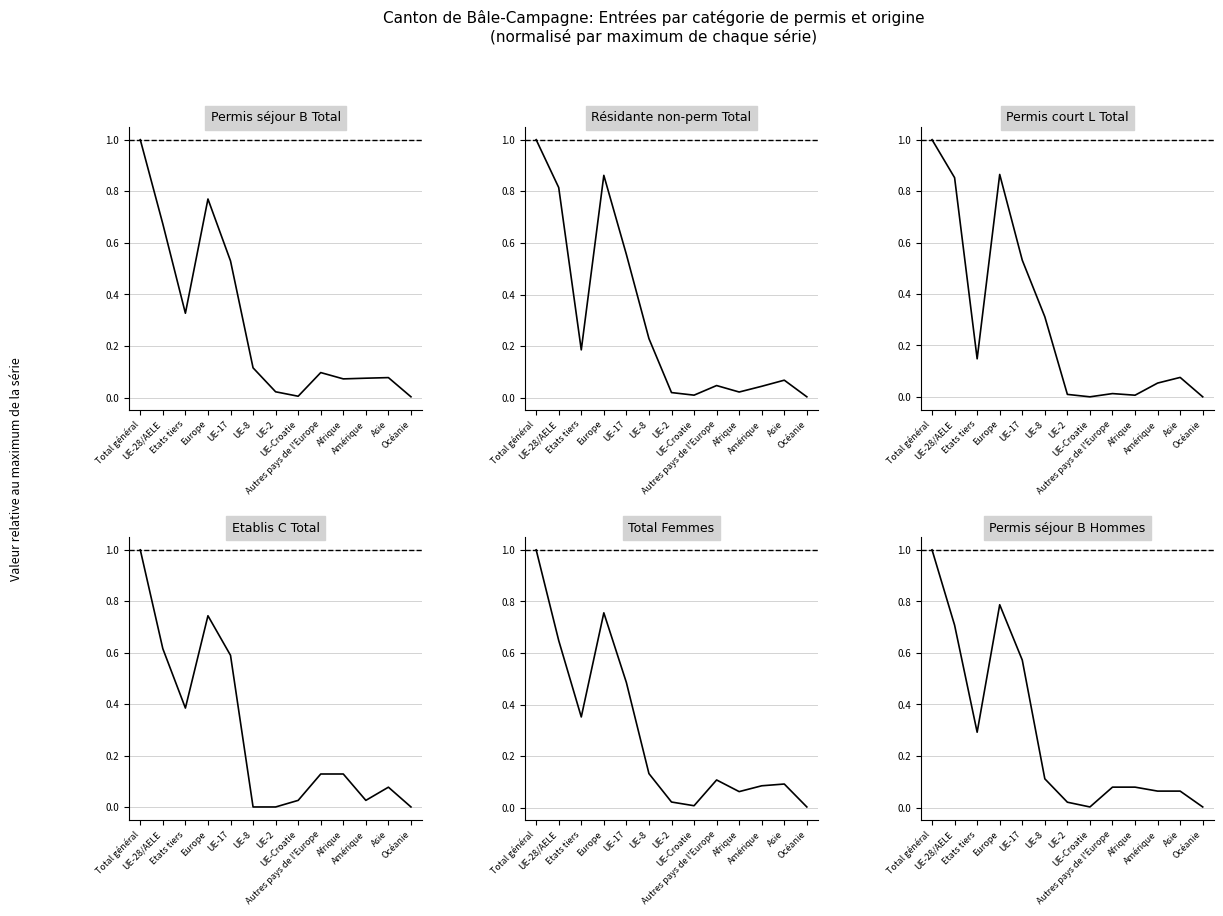

Is it true that Etablis C Total equals 0.2 at UE-17?

False